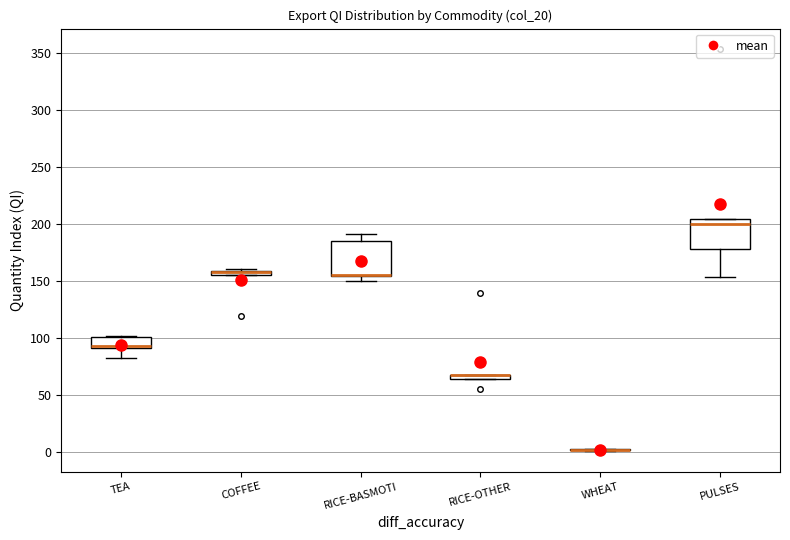

Where is the upper edge of the box for RICE-OTHER on the y-axis? The values are not printed on the chart, so give them approximately, as read against the axis.

70